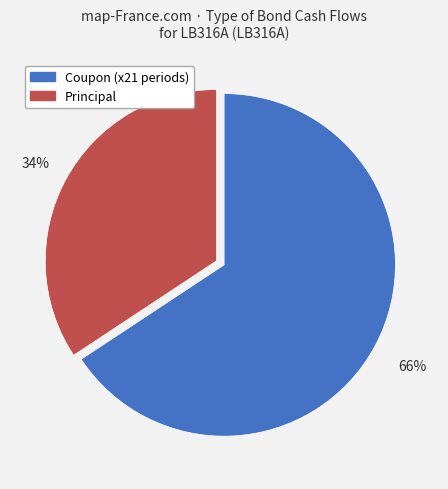

What percentage is the Principal slice, to the nearest percent?

34%